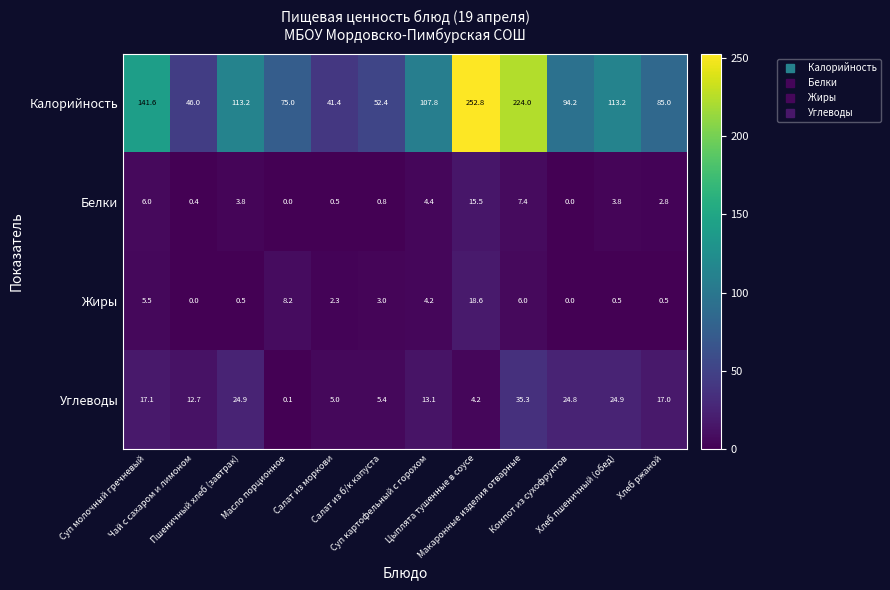

What is the difference between the second highest and minimum values in the Углеводы series?

24.8